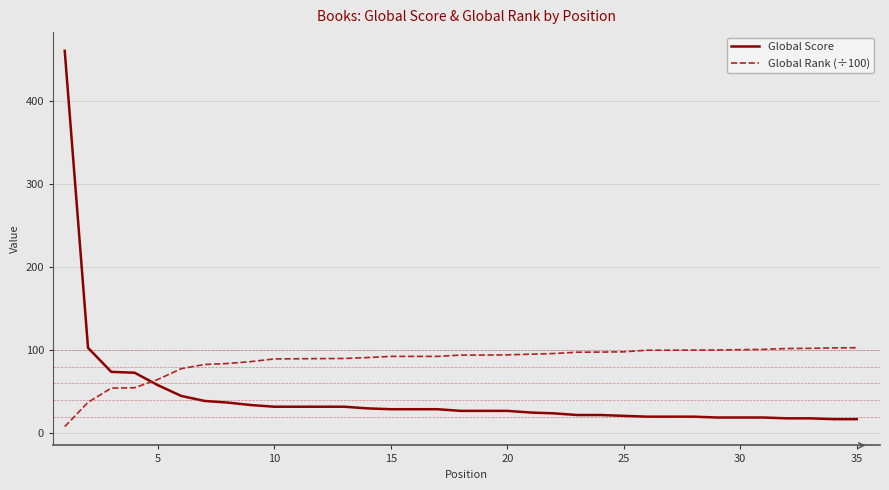

Which series ends up on top after the final intersection of Global Score and Global Rank (÷100)?

Global Rank (÷100)